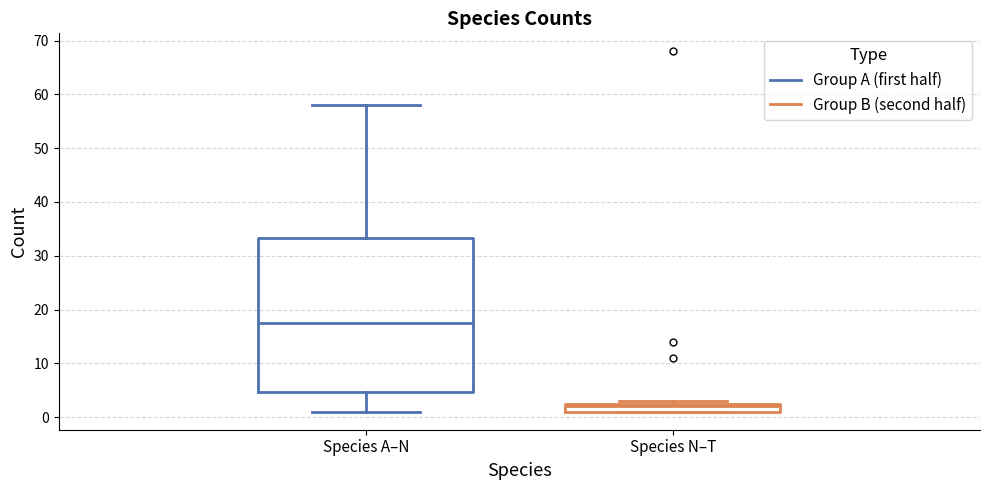

Which box is the tallest, from its lower edge to its upper edge?

Species A–N